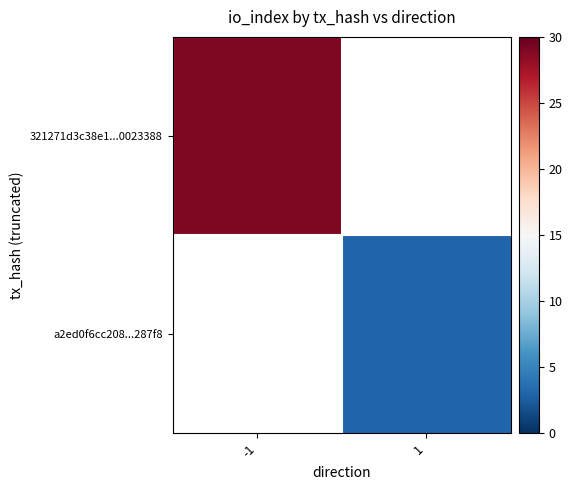

The value of 321271d3c38e1...0023388 at -1 is 43.2. True or false?

False